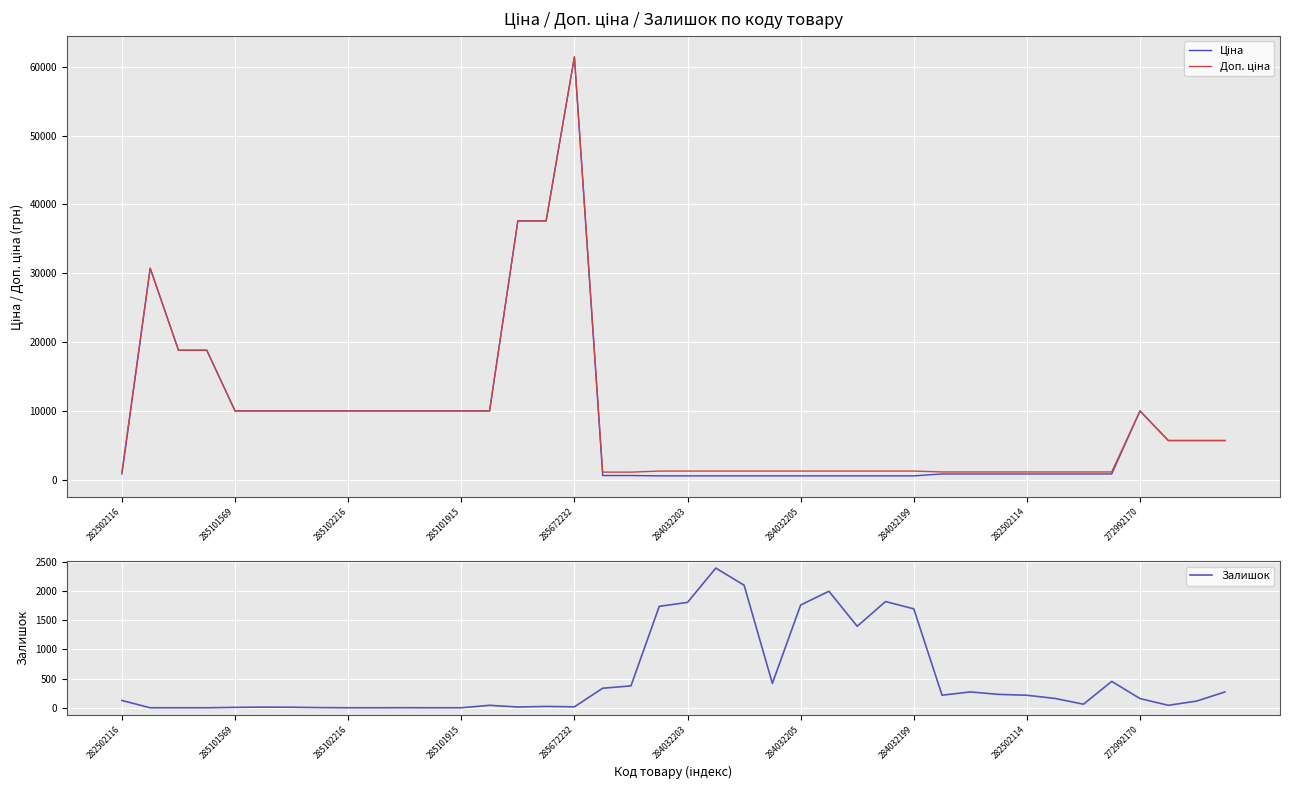

Is it true that Залишок equals 1692 at 284032199?

True